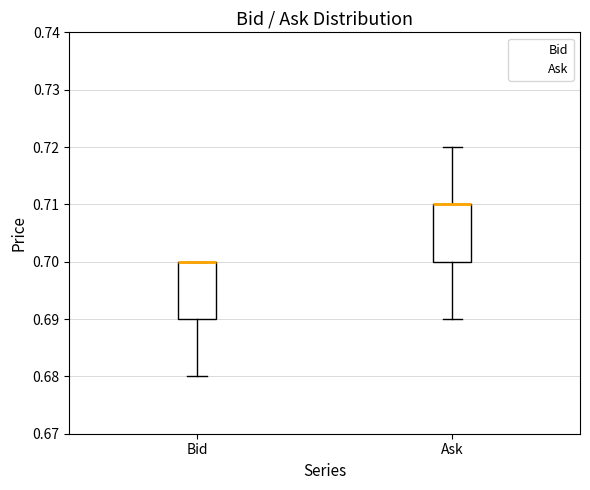

Where is the lower edge of the box for Bid on the y-axis? The values are not printed on the chart, so give them approximately, as read against the axis.

0.69